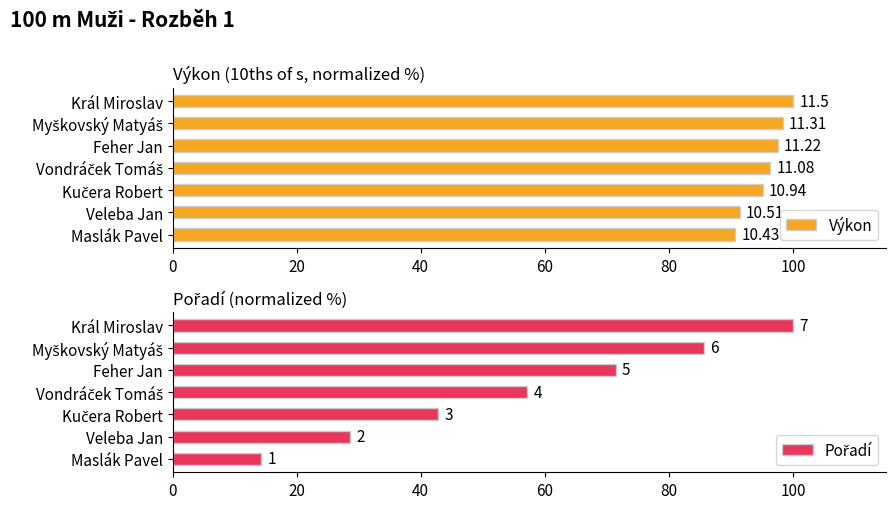

The Výkon series shows 91.4 at Veleba Jan. True or false?

True